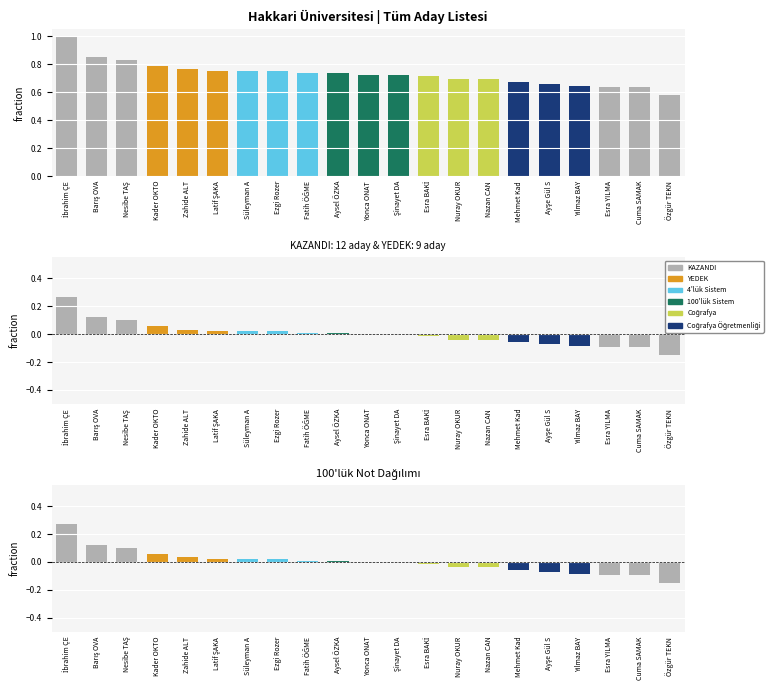

Rank the categories by value from lowest to highest.

Özgür TEKN, Esra YILMA, Cuma SAMAK, Yılmaz BAY, Ayşe Gül S, Mehmet Kad, Nuray OKUR, Nazan CAN, Esra BAKİ, Yonca ONAT, Şinayet DA, Aysel ÖZKA, Fatih ÖĞME, Süleyman A, Ezgi Rozer, Latif ŞAKA, Zahide ALT, Kader OKTO, Nesibe TAŞ, Barış OVA, İbrahim ÇE